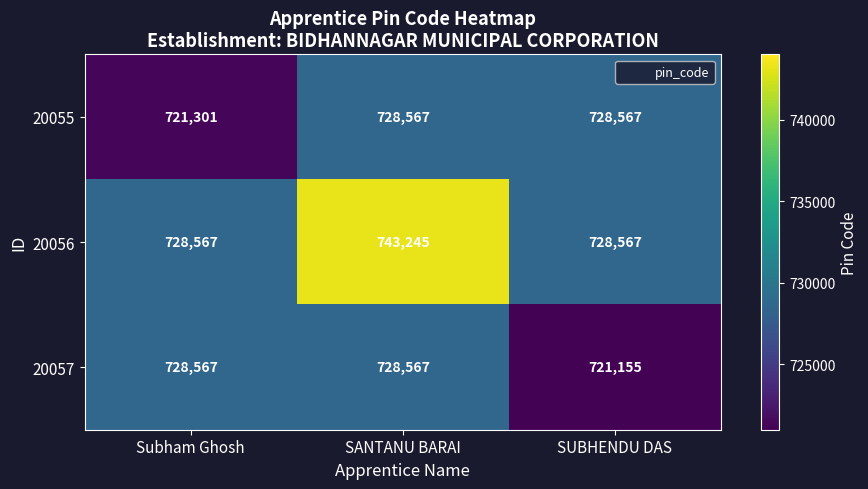

What is the greatest value displayed?

743245